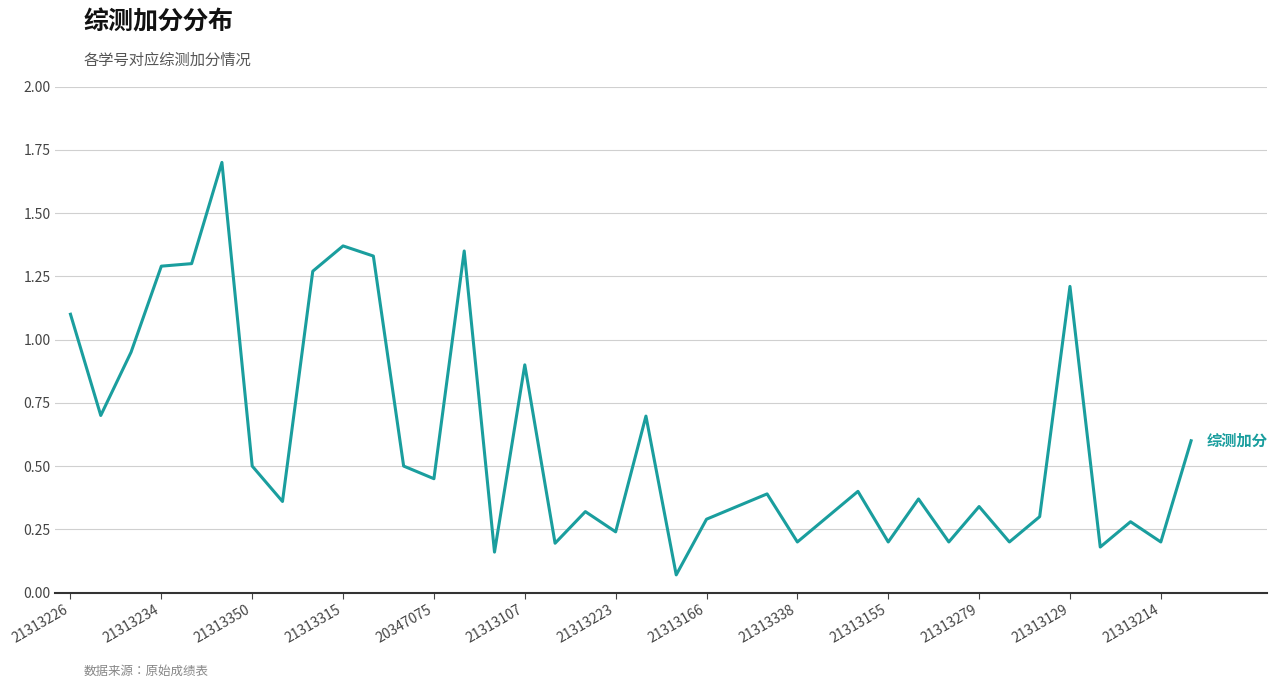

True or false: the data has more than 0 interior local peaks.

True